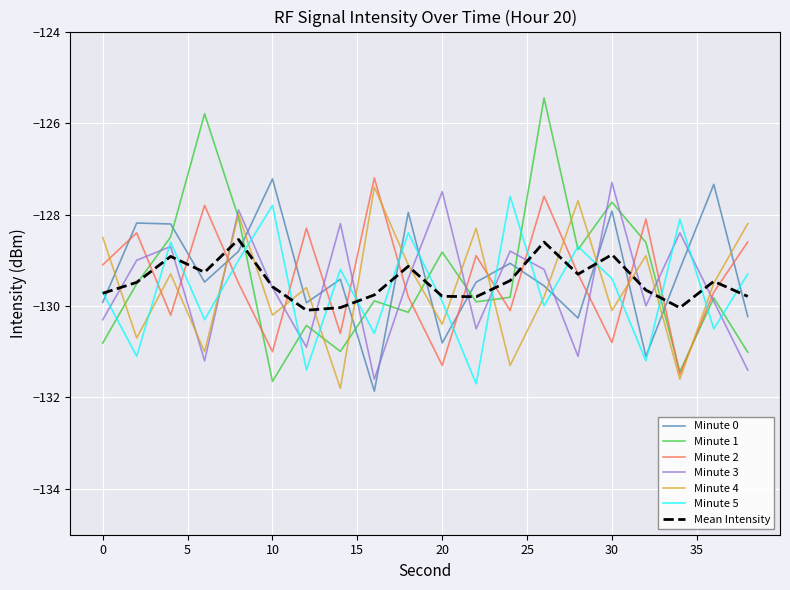

Which series has the widest spread of values?

Minute 1